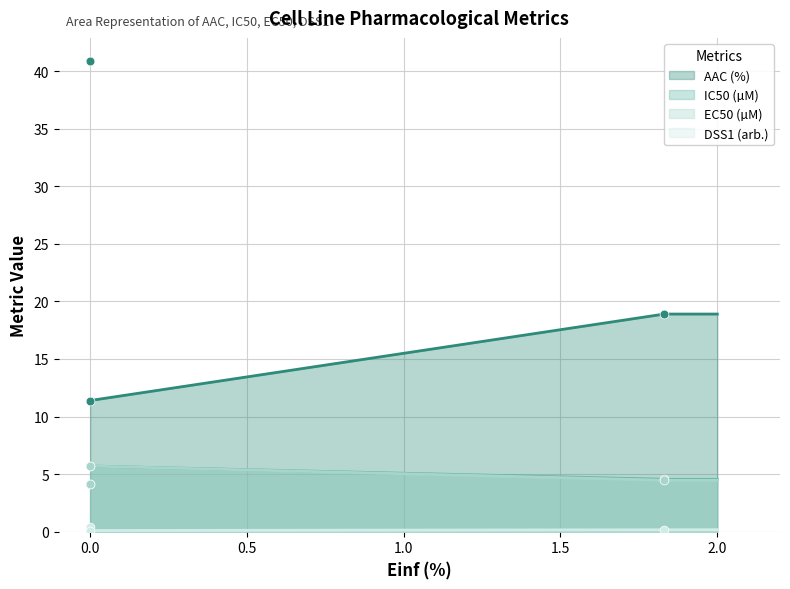

Which series reaches the maximum Y coordinate?

AAC (%)